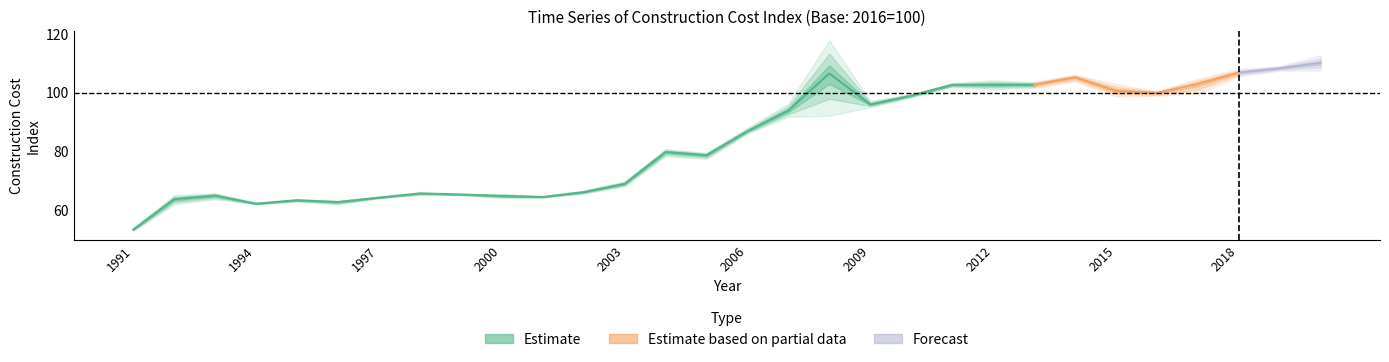

At which category is the sum across all series the highest?

2019